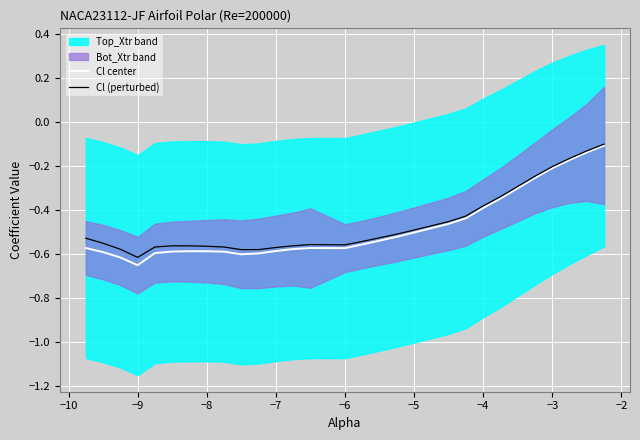

At which label does Cl center reach its minimum?

−9